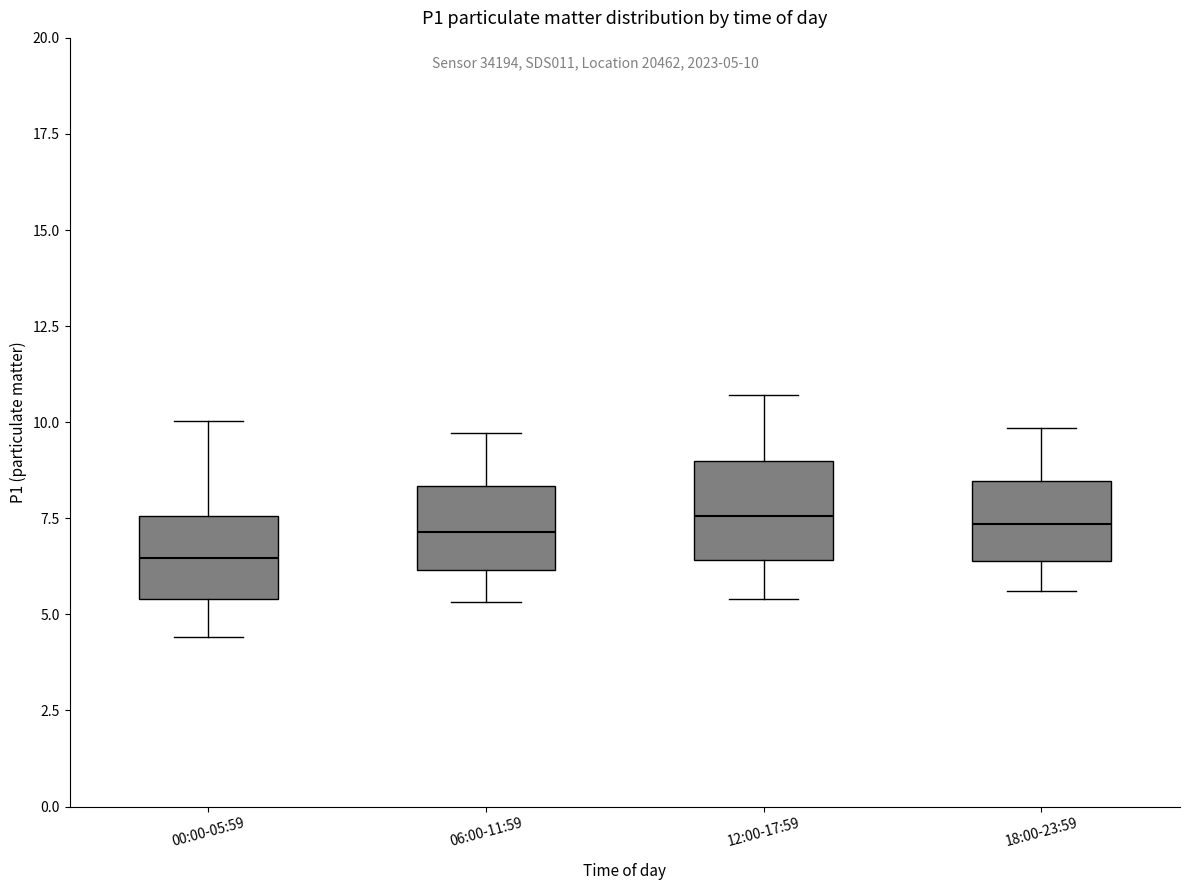

Where does the lower whisker of the box for 00:00-05:59 end on the y-axis? The values are not printed on the chart, so give them approximately, as read against the axis.

4.5